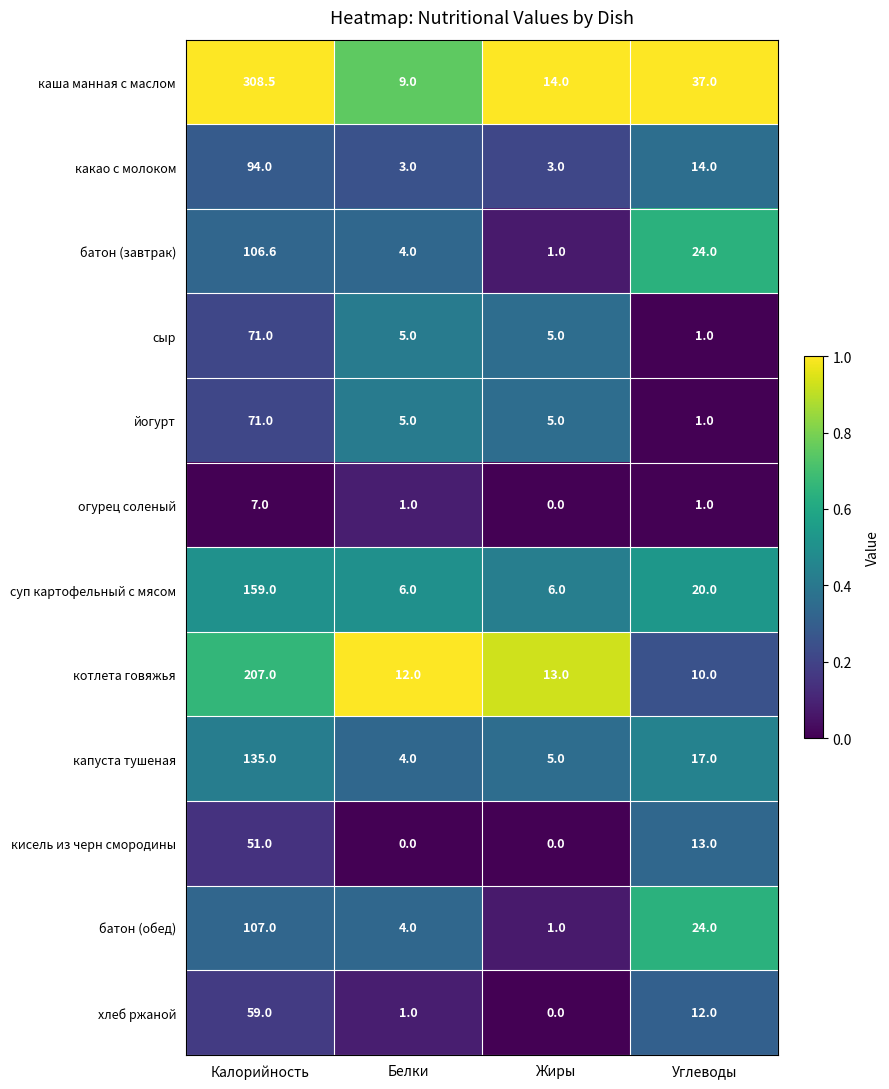

Where does the хлеб ржаной series first go above 12?

Калорийность